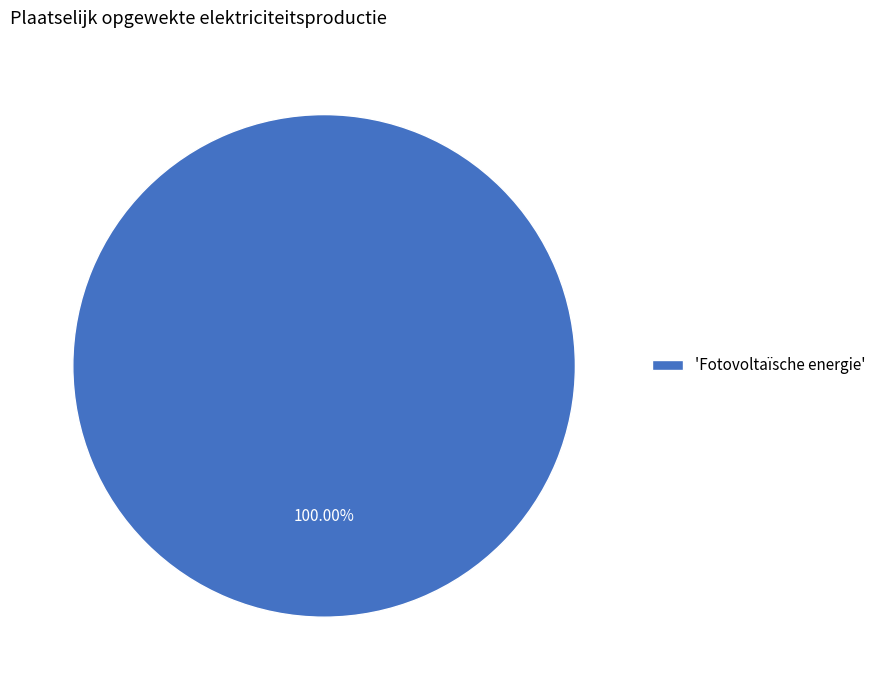

What is the majority slice?

'Fotovoltaïsche energie'